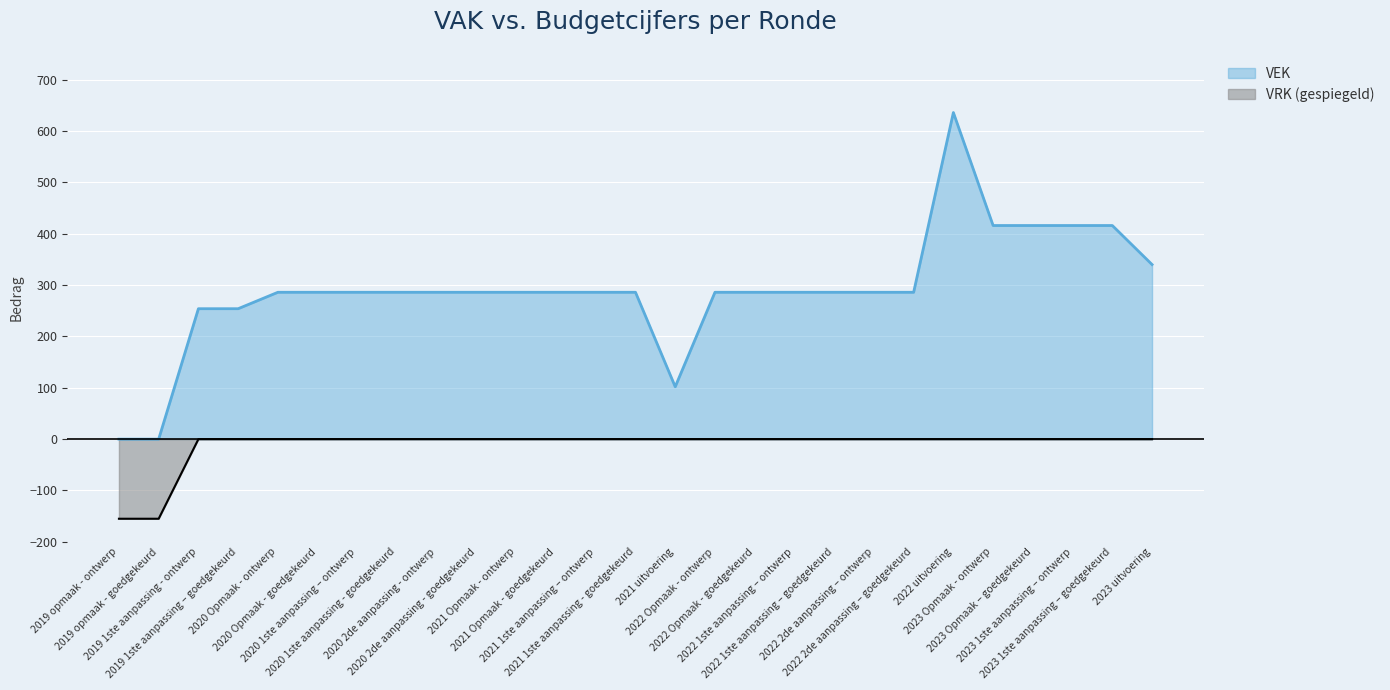

Where is VRK nearest to the value -77?

2019 1ste aanpassing - ontwerp